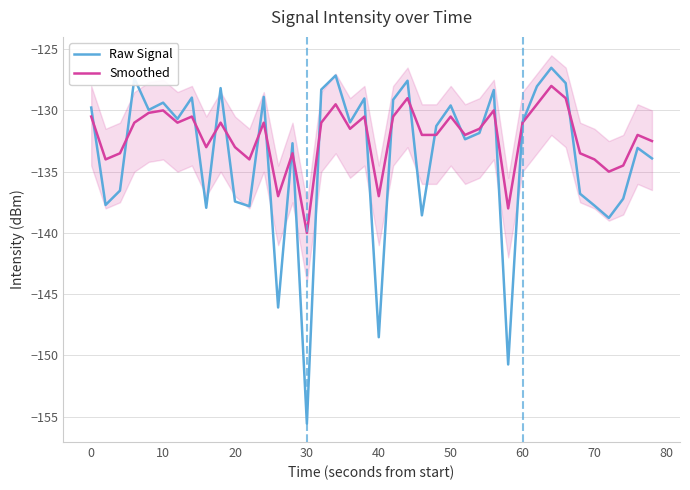

Which series has the largest range (max minus min)?

Raw Signal